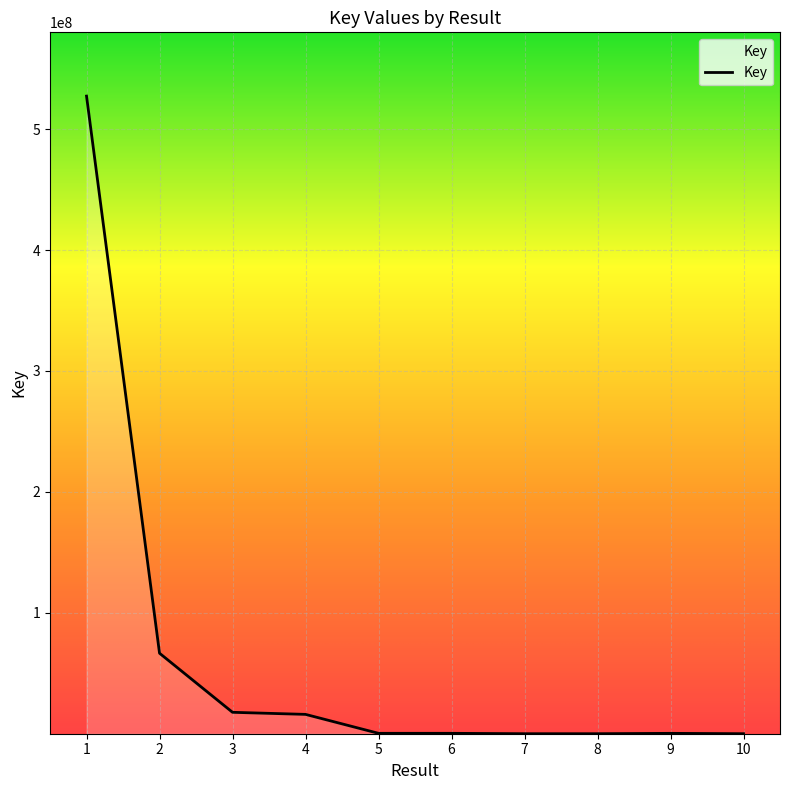

Approximately how many times larger is the value at 10 compared to 8?

1.0